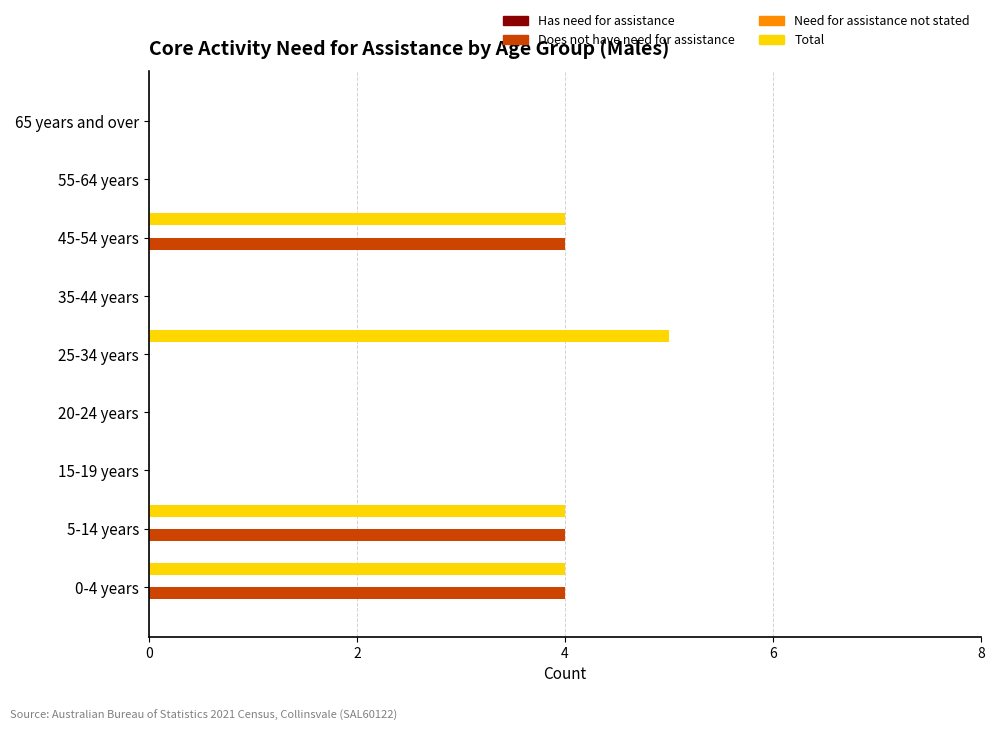

What is the maximum value for Does not have need for assistance?

4